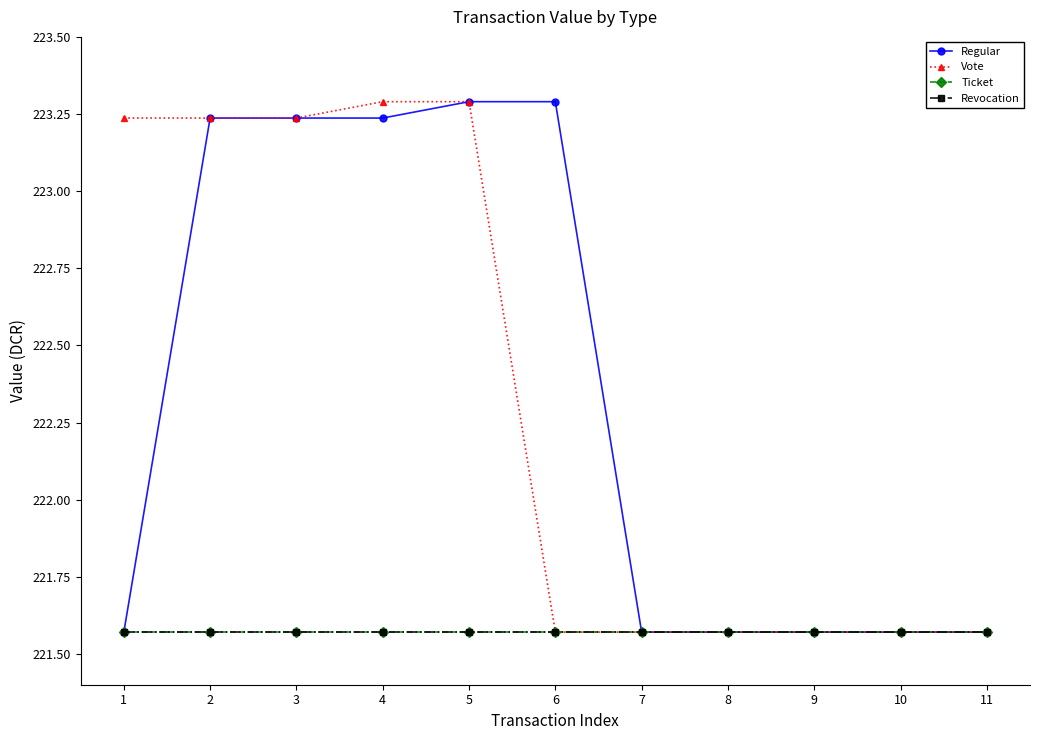

How many data points does each series have?

11